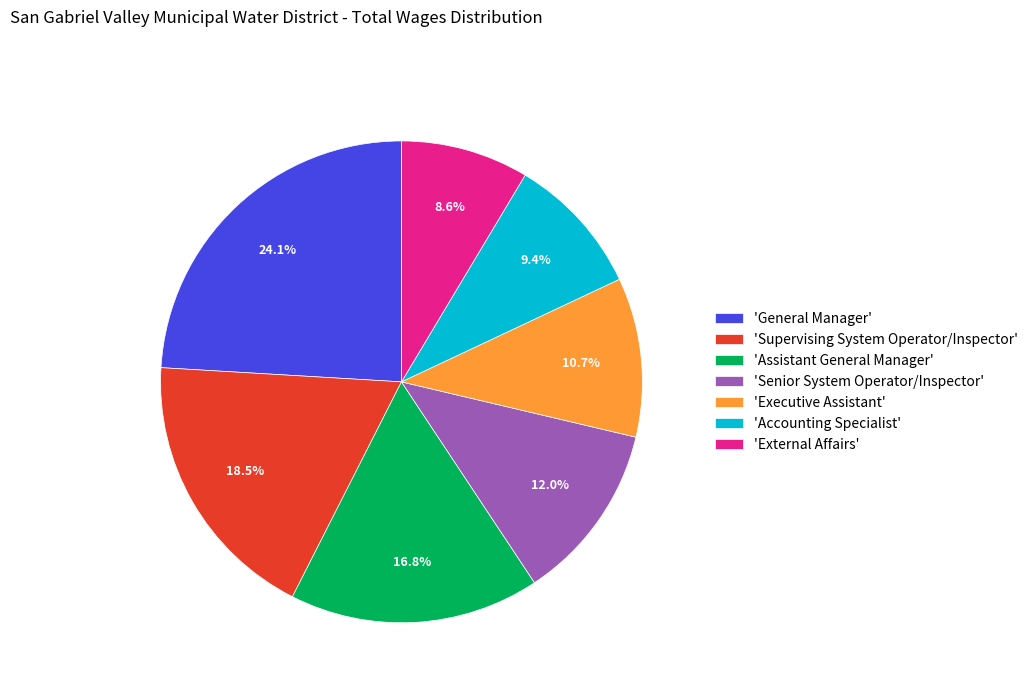

Combined, do 'Accounting Specialist' and 'Executive Assistant' account for over 50%?

No